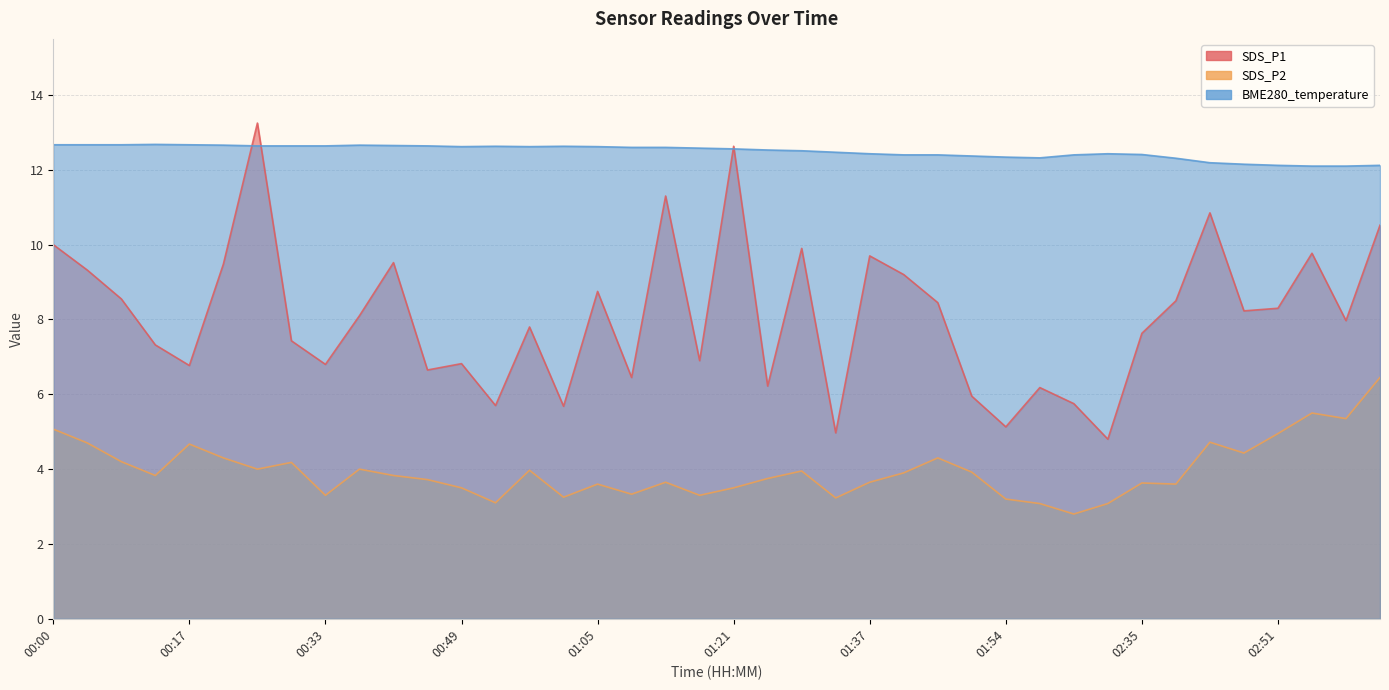

Reading left to right, list all the values displayed in this chart.

SDS_P1: 10.0	9.3	8.6	7.3	6.8	9.5	13.2	7.4	6.8	8.1	9.5	6.7	6.8	5.7	7.8	5.7	8.8	6.5	11.3	6.9	12.6	6.2	9.9	5.0	9.7	9.2	8.4	6.0	5.1	6.2	5.8	4.8	7.6	8.5	10.8	8.2	8.3	9.8	8.0	10.5
SDS_P2: 5.1	4.7	4.2	3.8	4.7	4.3	4.0	4.2	3.3	4.0	3.8	3.7	3.5	3.1	4.0	3.2	3.6	3.3	3.6	3.3	3.5	3.8	4.0	3.2	3.6	3.9	4.3	3.9	3.2	3.1	2.8	3.1	3.6	3.6	4.7	4.4	5.0	5.5	5.3	6.5
BME280_temperature: 12.7	12.7	12.7	12.7	12.7	12.7	12.6	12.6	12.6	12.7	12.7	12.6	12.6	12.6	12.6	12.6	12.6	12.6	12.6	12.6	12.6	12.5	12.5	12.5	12.4	12.4	12.4	12.4	12.3	12.3	12.4	12.4	12.4	12.3	12.2	12.2	12.1	12.1	12.1	12.1